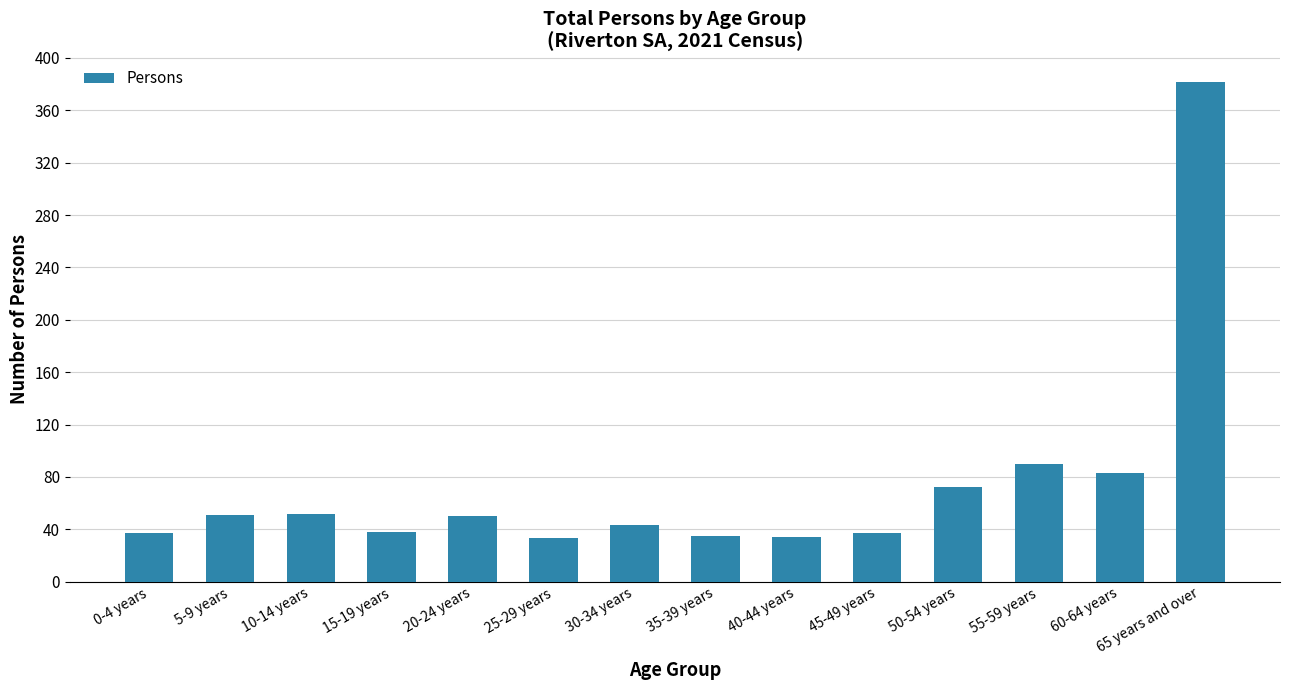

What is the label of the 4th bar from the right?

50-54 years